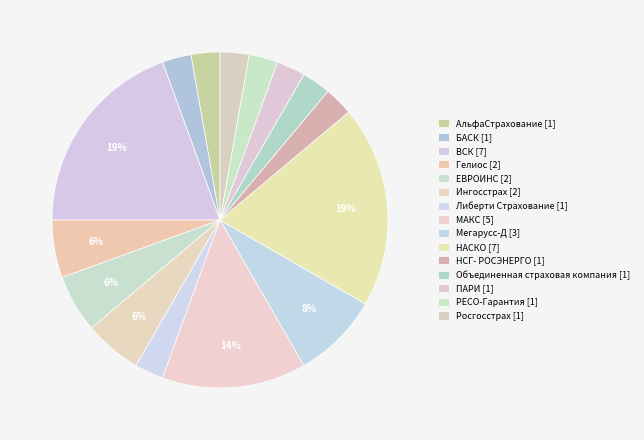

Count the number of slices in the pie.

15